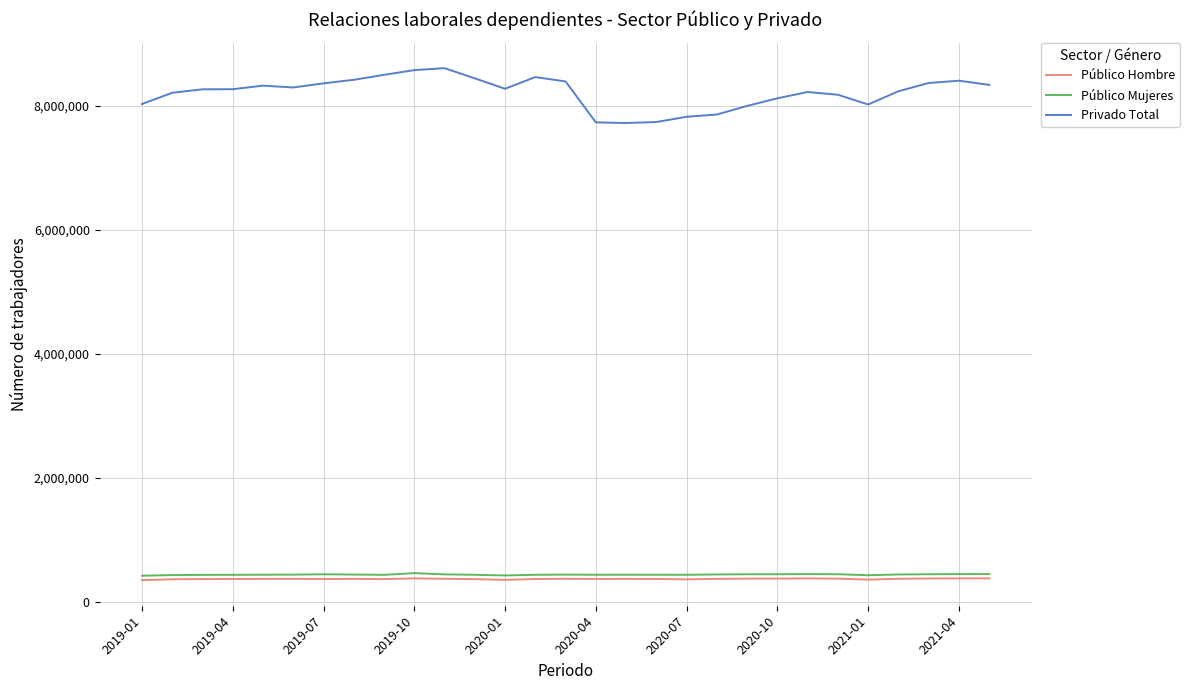

In Privado Total, how many points are lower than both neighbors (excluding endpoints)?

4